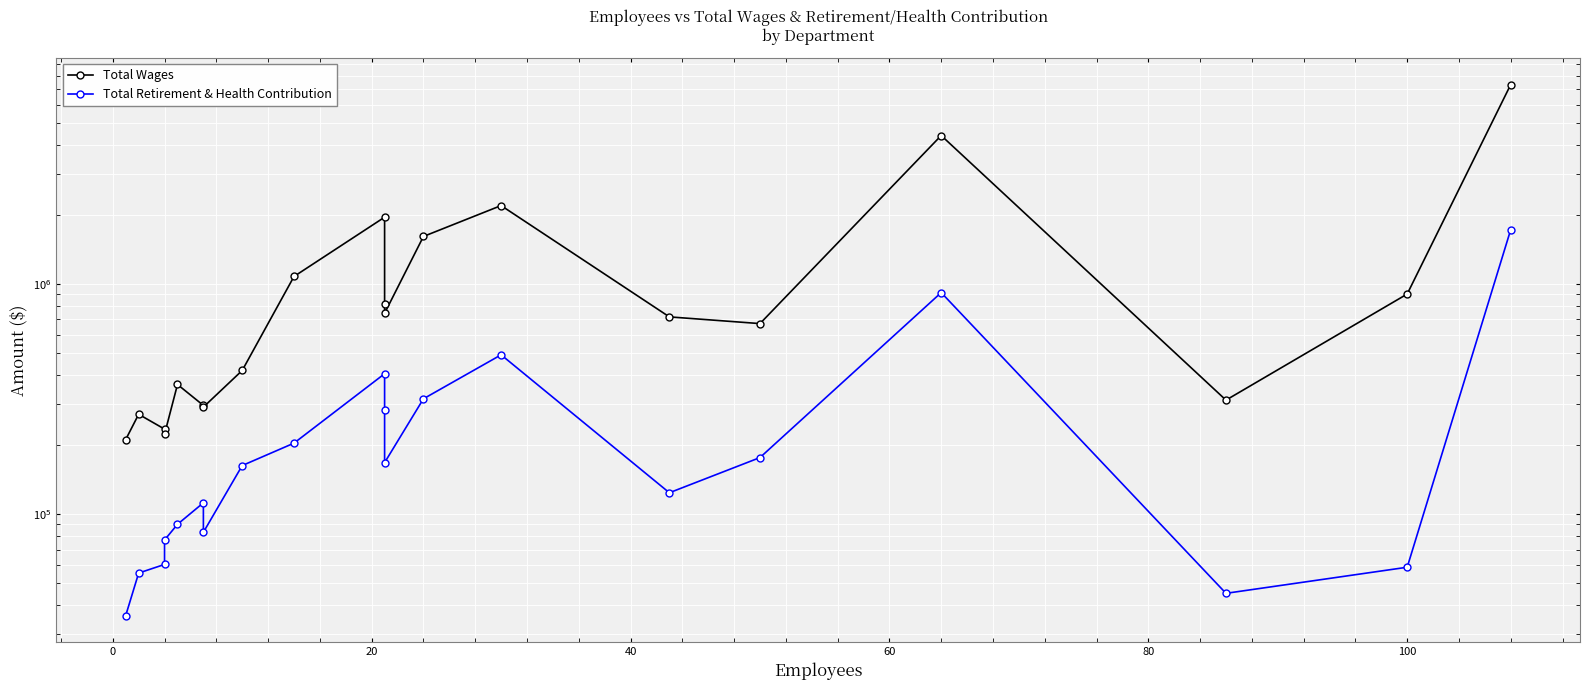

The value of Total Retirement & Health Contribution at 16 is 367250. True or false?

False